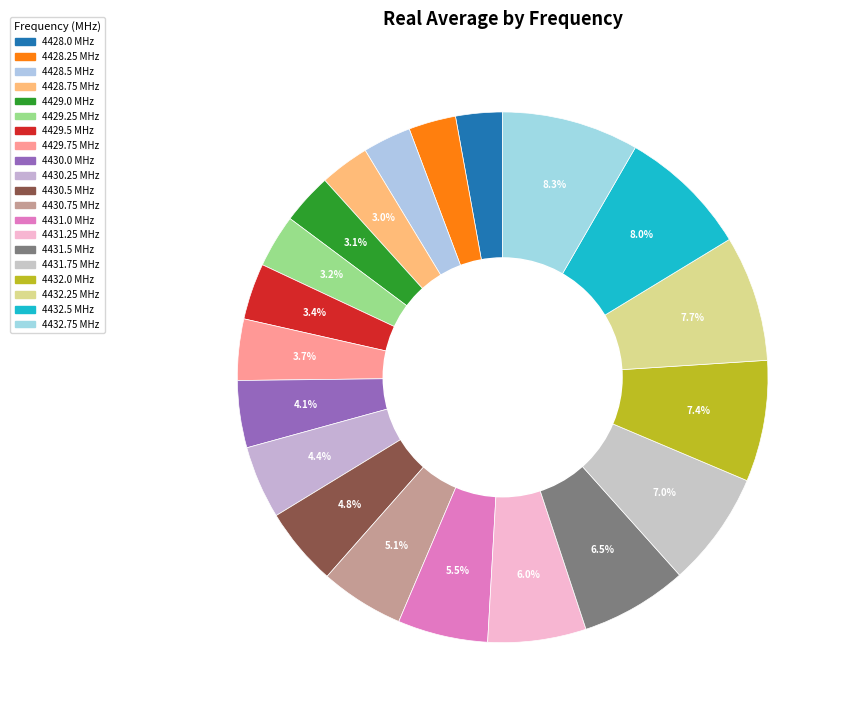

To the nearest percent, what portion does 4429.5 represent?

3%